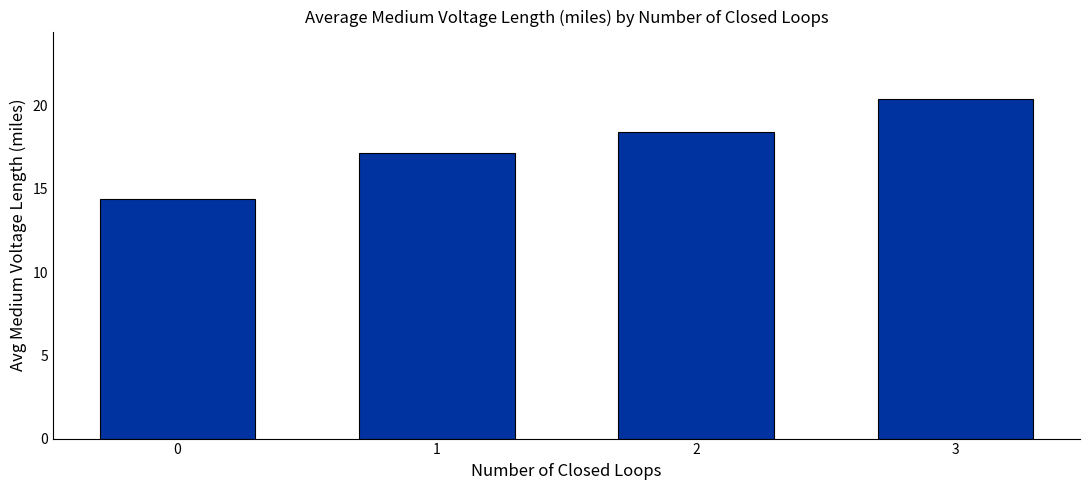

Where is the data nearest to the value 17?

1